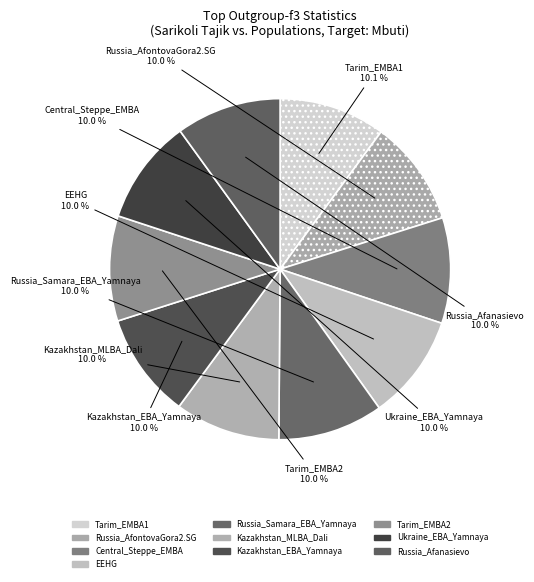

Rank the categories by value from highest to lowest.

Tarim_EMBA1, Russia_AfontovaGora2.SG, Central_Steppe_EMBA, EEHG, Russia_Samara_EBA_Yamnaya, Kazakhstan_MLBA_Dali, Kazakhstan_EBA_Yamnaya, Tarim_EMBA2, Ukraine_EBA_Yamnaya, Russia_Afanasievo